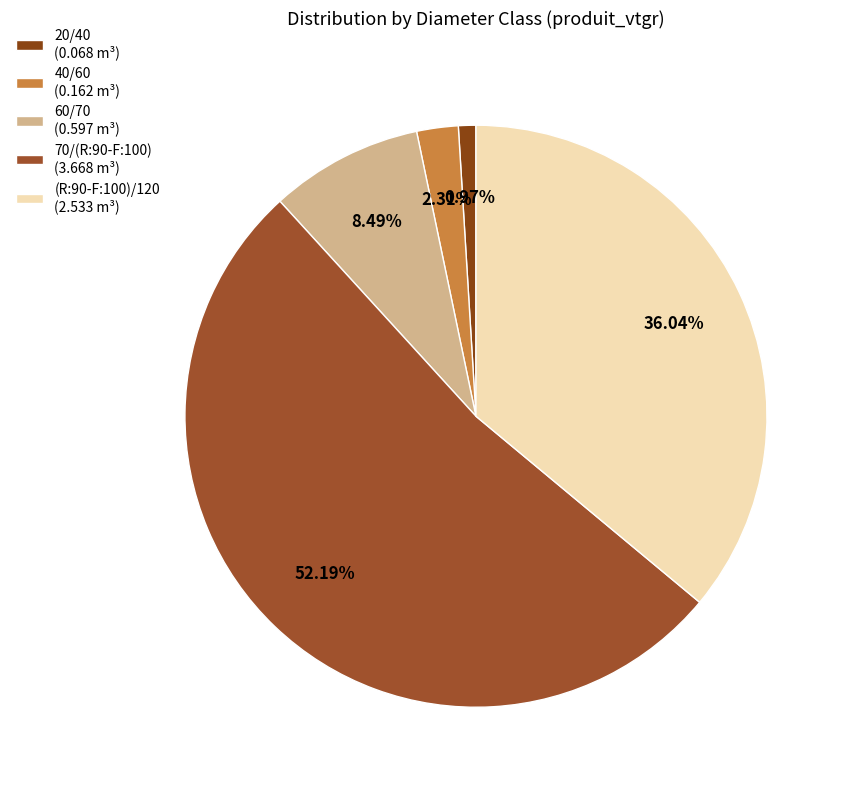

The 60/70 slice represents 22% of the pie. True or false?

False